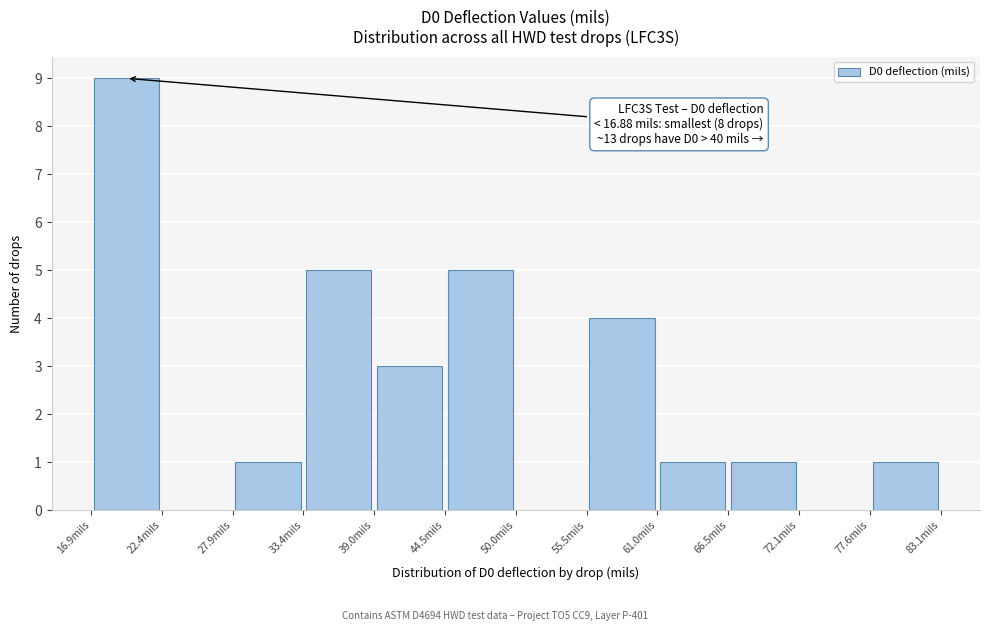

Over which range of the x-axis is the bar tallest?

17 to 22